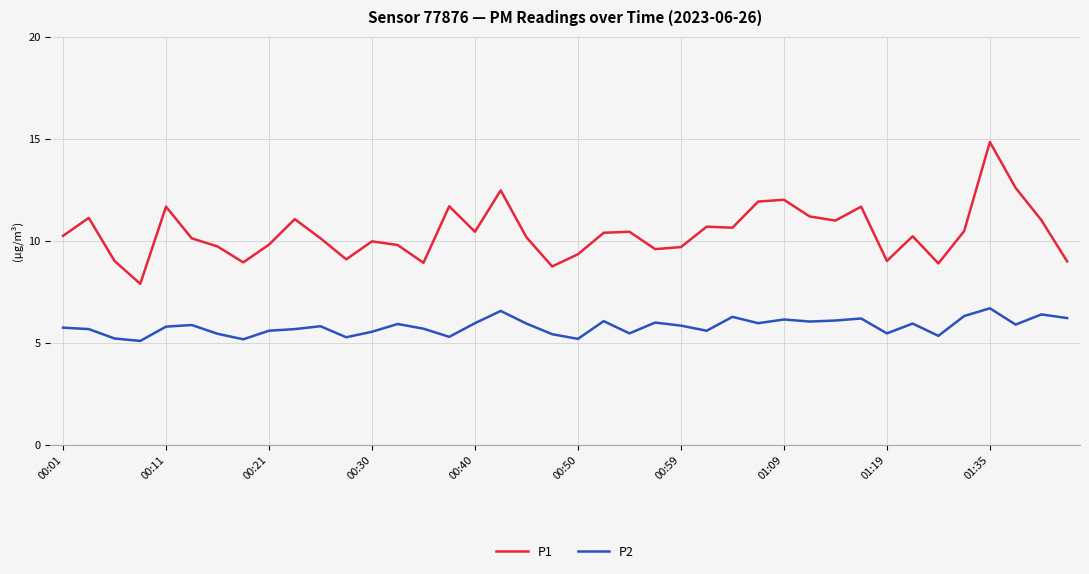

What is the difference between the maximum and second lowest values in the P2 series?

1.5